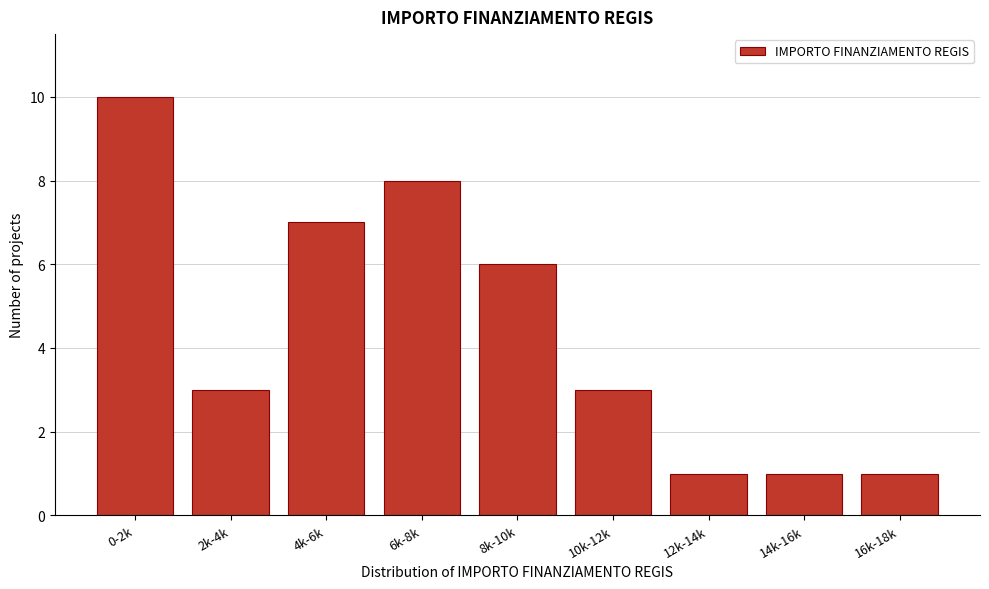

Reading left to right, extract all data points from this chart.

10	3	7	8	6	3	1	1	1